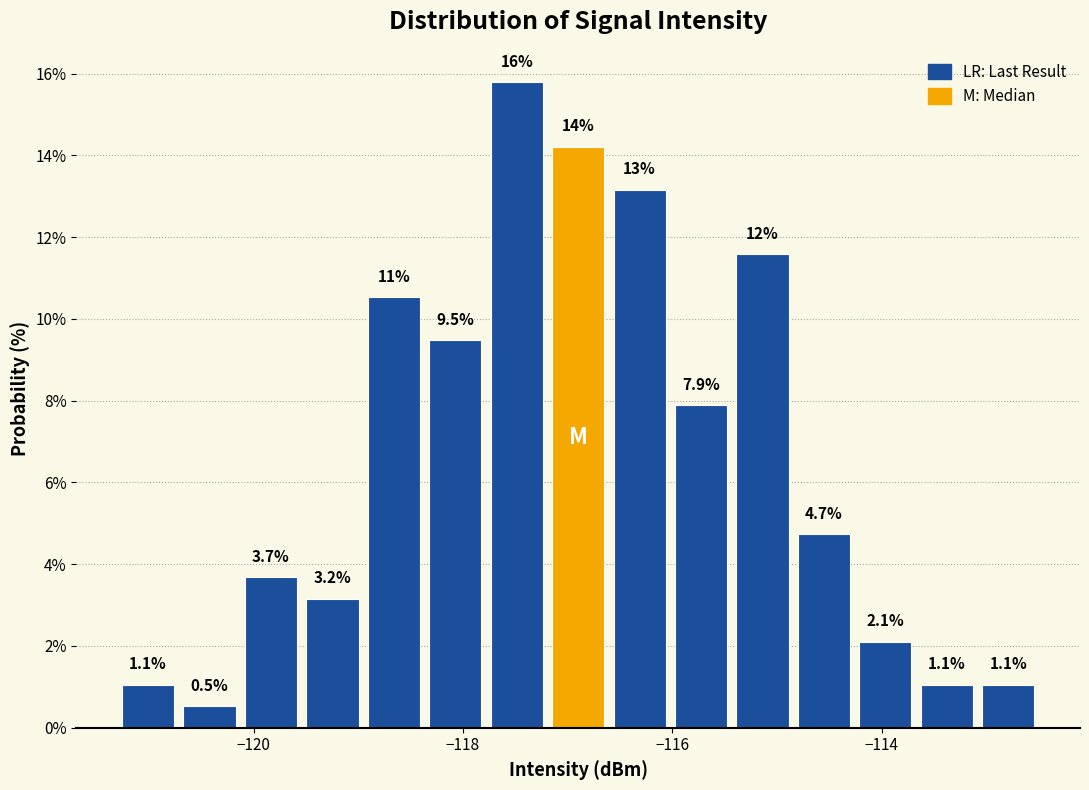

Read against the x-axis, roughly where is the centre of the tallest bar?

-117.4